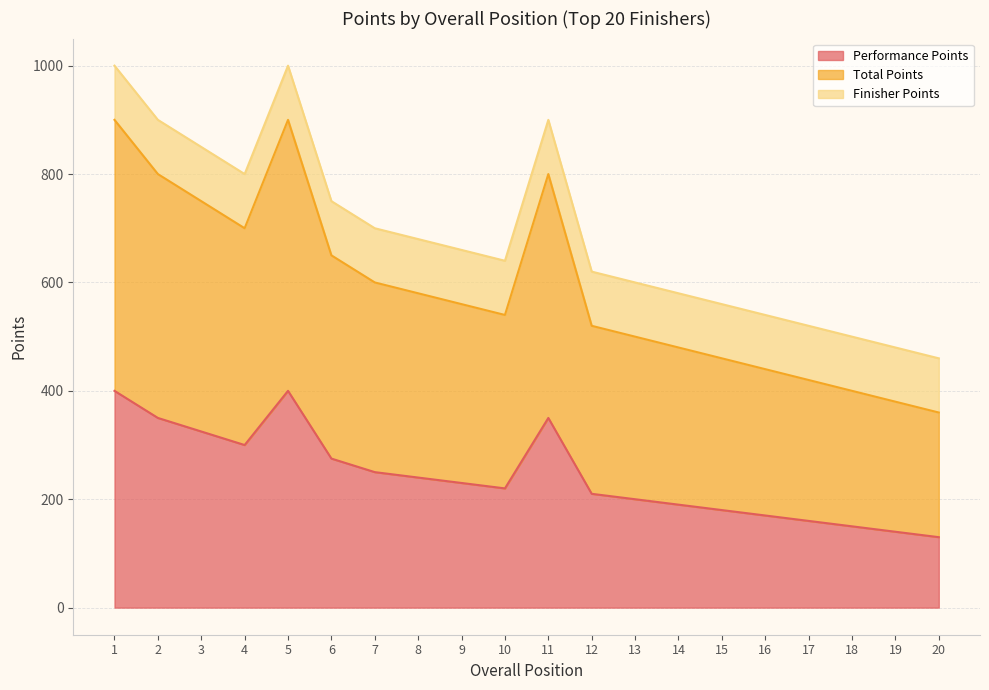

What is the highest value of the Performance Points series?

400